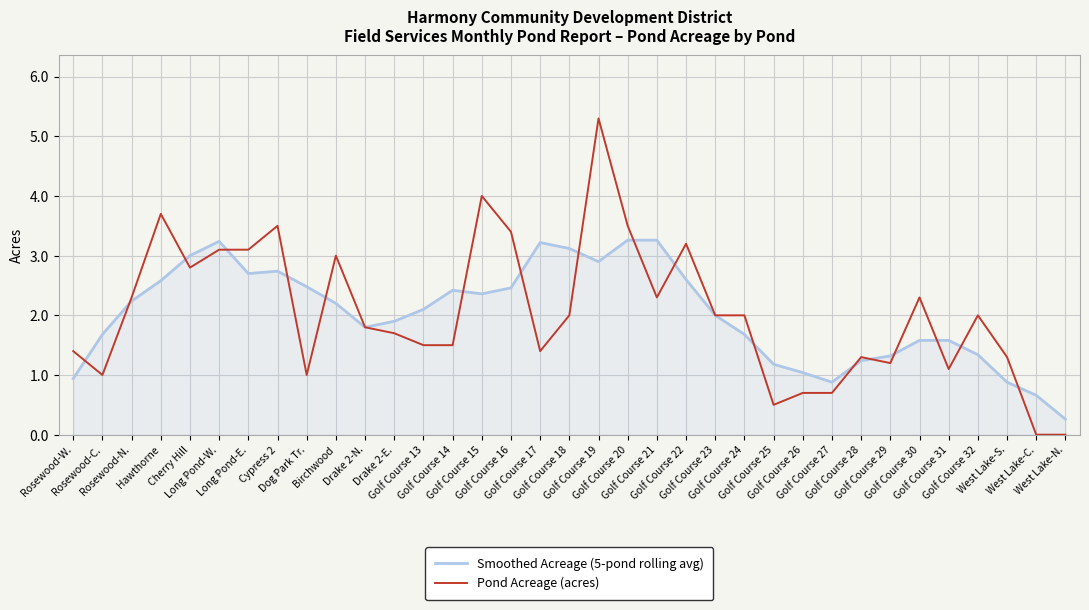

Is it true that Smoothed Acreage (5-pond rolling avg) equals 2.6 at Golf Course 30?

False